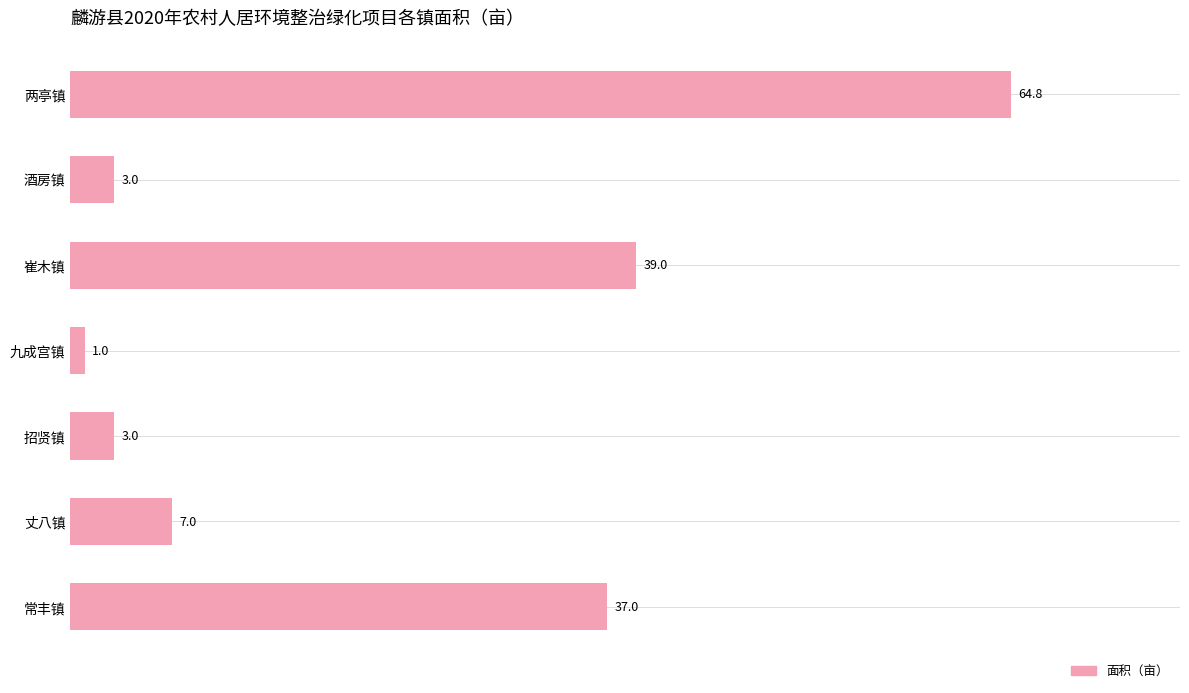

Which label corresponds to the smallest value in the chart?

九成宫镇